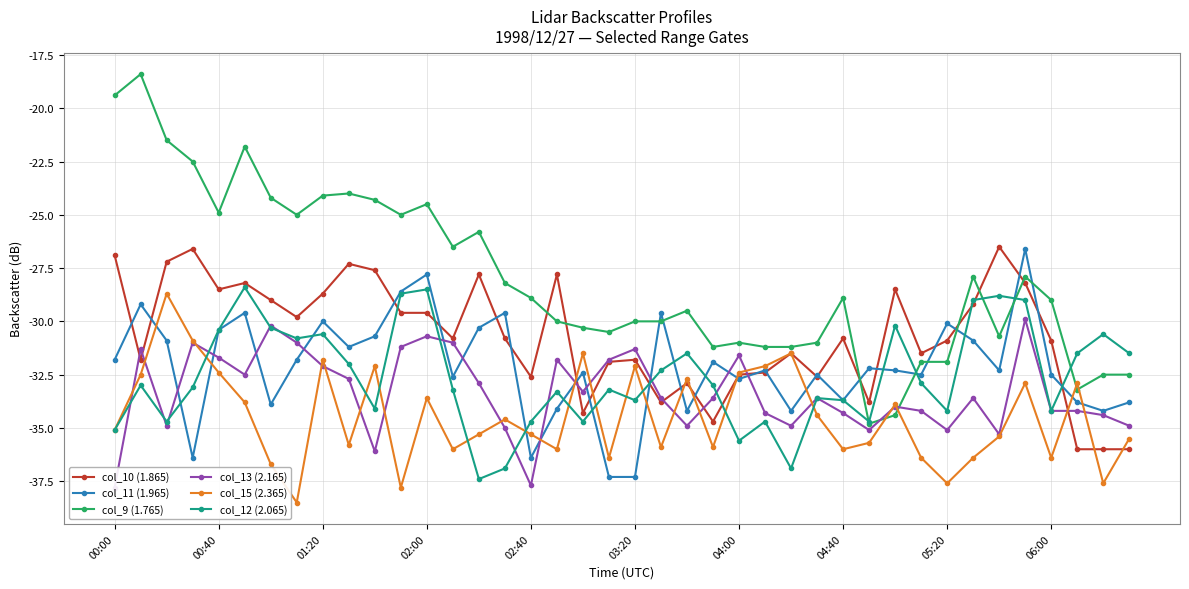

How many interior local peaks does the col_11 (1.965) series have?

13